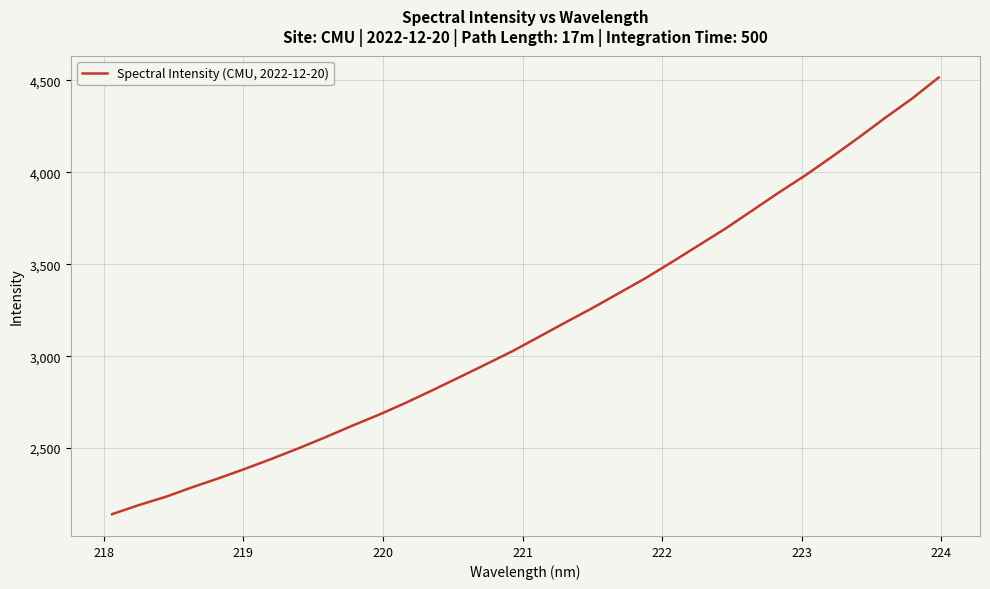

What is the difference between the maximum and minimum values?

2374.5